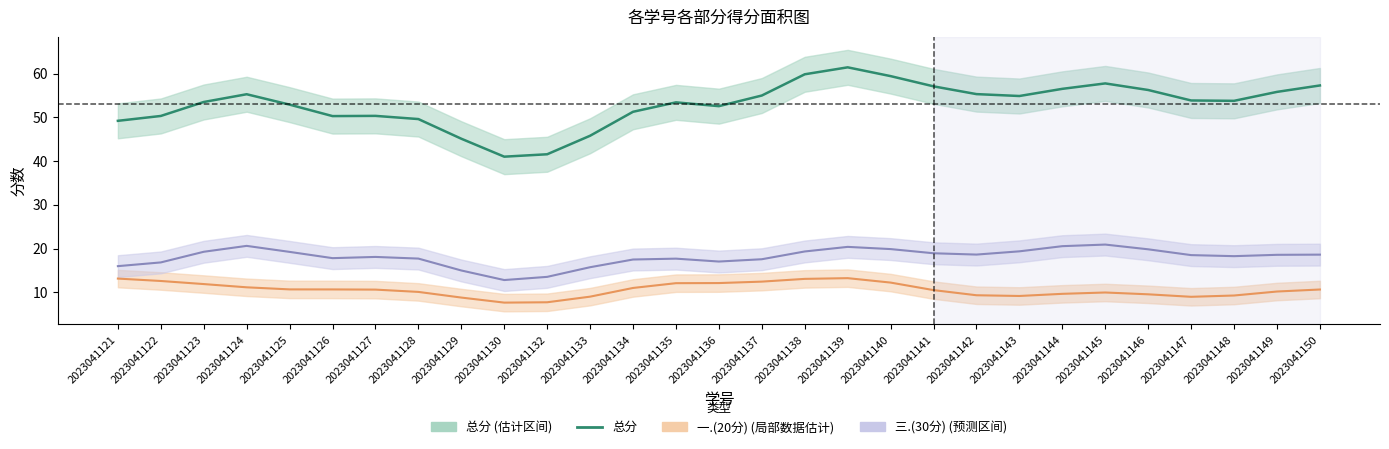

Rank the categories by 三.(30分) value from highest to lowest.

2023041145, 2023041124, 2023041144, 2023041139, 2023041140, 2023041146, 2023041143, 2023041138, 2023041123, 2023041125, 2023041141, 2023041142, 2023041150, 2023041149, 2023041147, 2023041148, 2023041127, 2023041126, 2023041128, 2023041135, 2023041137, 2023041134, 2023041136, 2023041122, 2023041121, 2023041133, 2023041129, 2023041132, 2023041130